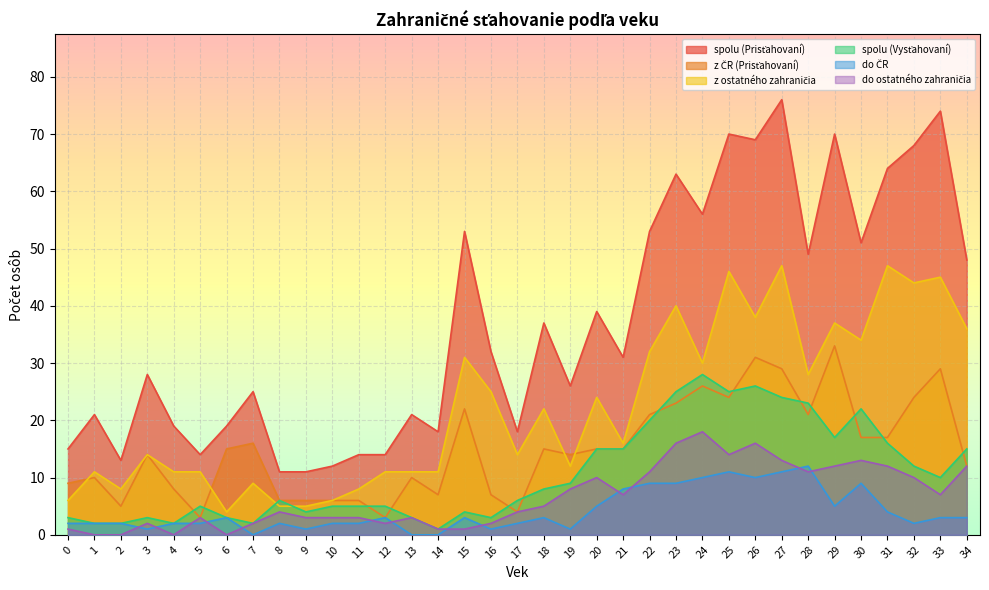

True or false: do ostatného zahraničia has more than 1 interior local peaks.

True